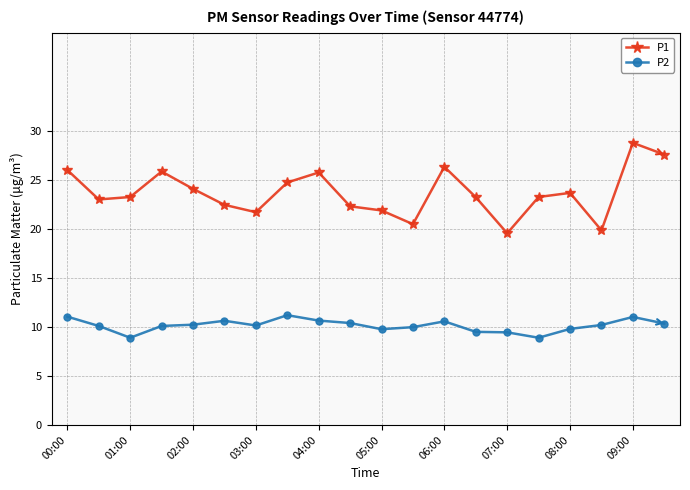

What is the highest value of the P1 series?

28.8